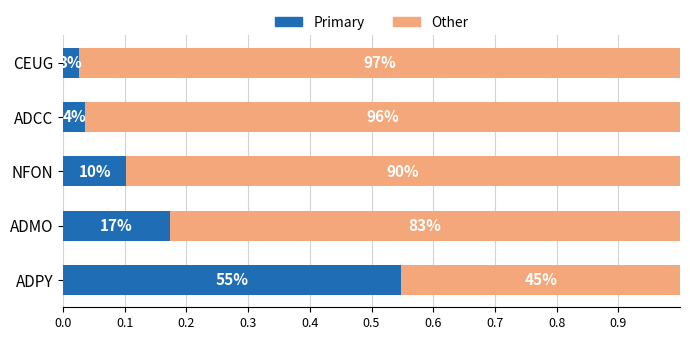

What are all the series names shown in the legend?

Primary, Other